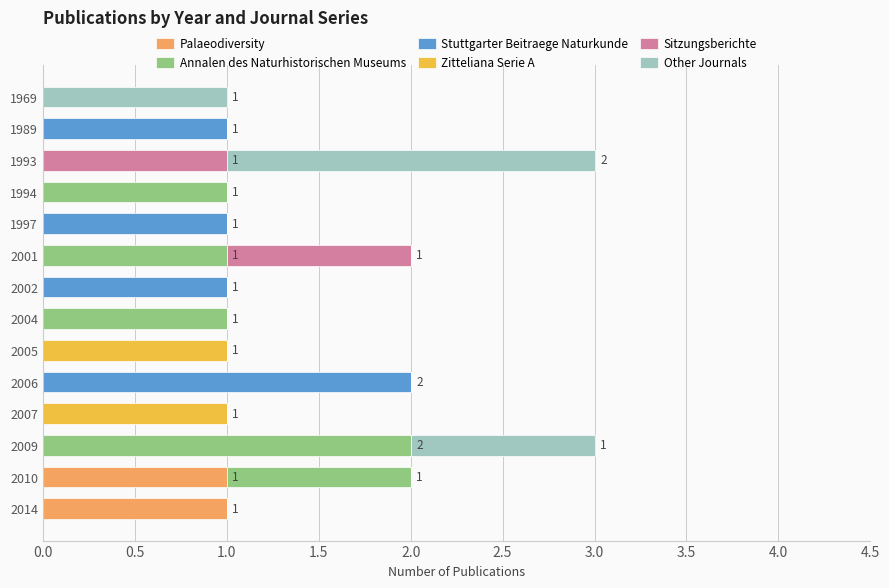

The Palaeodiversity series shows 1 at 2010. True or false?

True